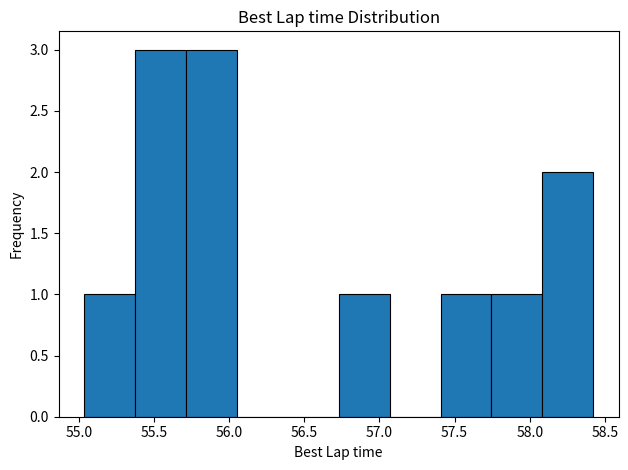

Reading left to right, list every bar in this chart as the range it spans on the x-axis followed by its height. Neither the bar edges nor the heights are printed on the chart, so give them approximately, as read against the axes.

55.05 to 55.35: 1
55.35 to 55.70: 3
55.70 to 56.05: 3
56.05 to 56.40: 0
56.40 to 56.75: 0
56.75 to 57.05: 1
57.05 to 57.40: 0
57.40 to 57.75: 1
57.75 to 58.10: 1
58.10 to 58.40: 2